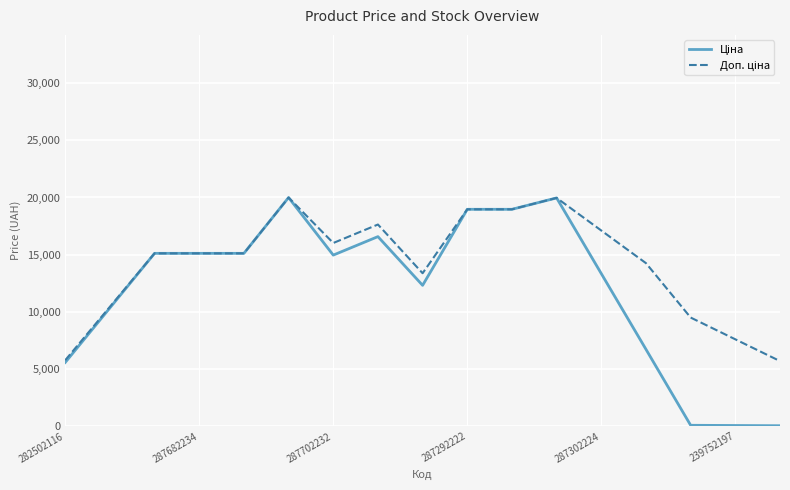

What is the greatest value displayed?

19995.8